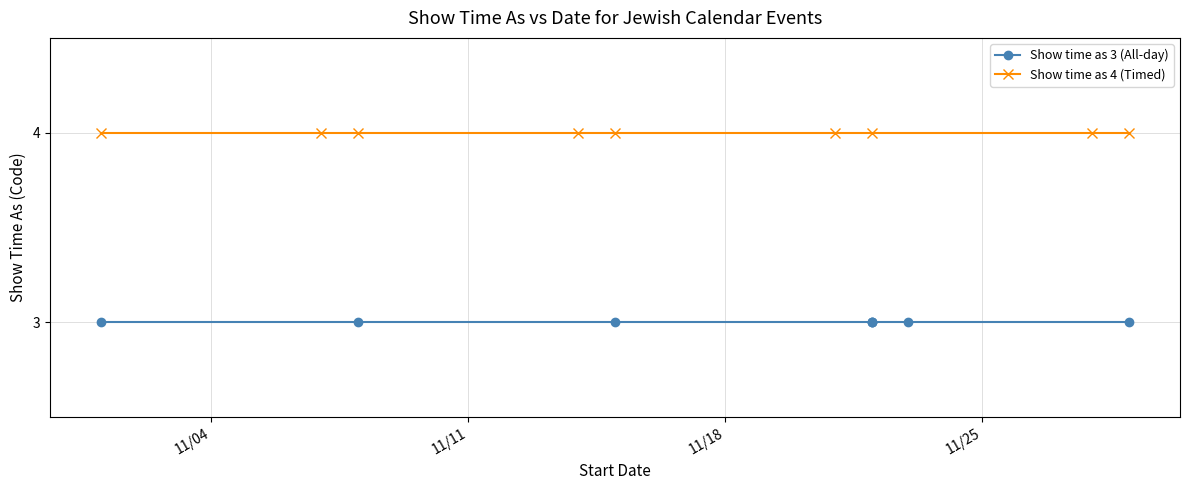

How many values are below 4?

8